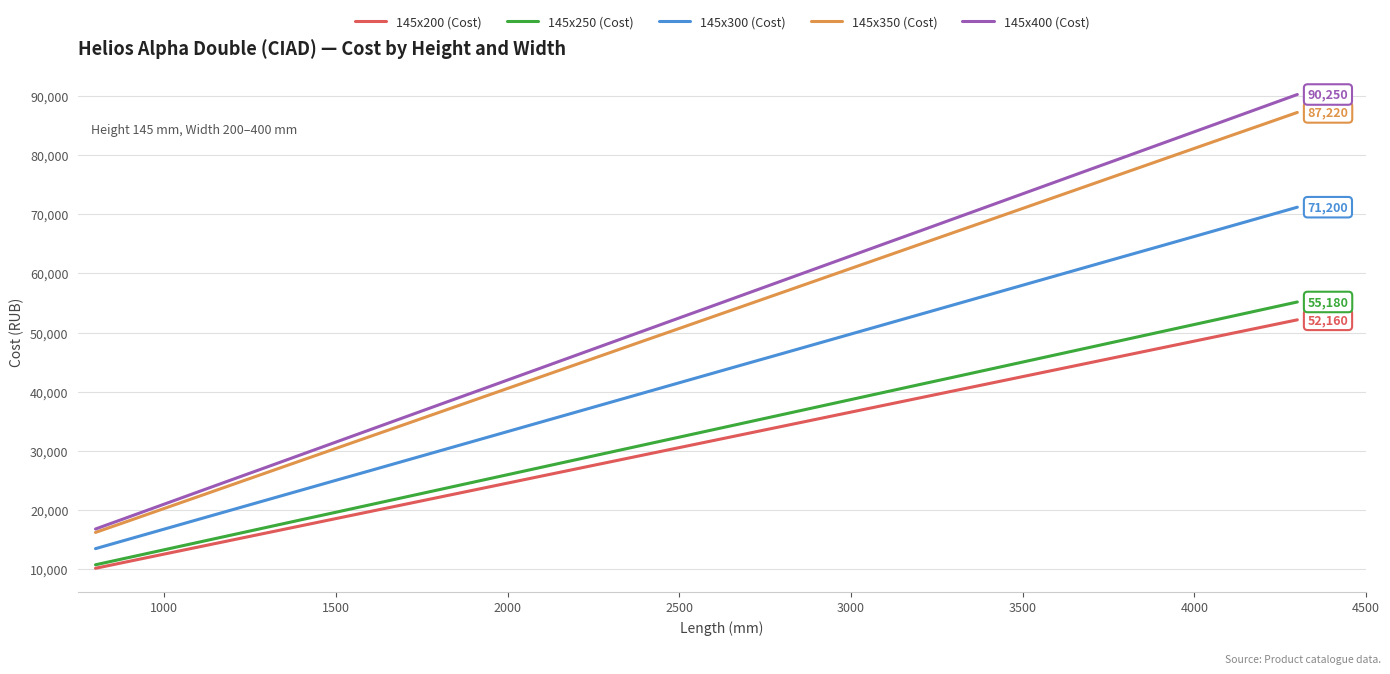

Reading left to right, list all the values displayed in this chart.

145x200 (Cost): 10160	11360	12560	13760	14960	16160	17360	18560	19760	20960	22160	23360	24560	25760	26960	28160	29360	30560	31760	32960	34160	35360	36560	37760	38960	40160	41360	42560	43760	44960	46160	47360	48560	49760	50960	52160
145x250 (Cost): 10750	12020	13290	14560	15830	17100	18370	19630	20900	22170	23440	24710	25980	27250	28520	29790	31060	32330	33600	34870	36140	37410	38680	39950	41220	42480	43750	45020	46290	47560	48830	50100	51370	52640	53910	55180
145x300 (Cost): 13480	15130	16780	18430	20080	21730	23380	25030	26670	28320	29970	31620	33270	34920	36570	38220	39870	41520	43170	44820	46460	48110	49760	51410	53060	54710	56360	58010	59660	61310	62960	64600	66250	67900	69550	71200
145x350 (Cost): 16220	18240	20270	22300	24330	26360	28390	30420	32450	34470	36500	38530	40560	42590	44620	46650	48680	50700	52730	54760	56790	58820	60850	62880	64910	66940	68960	70990	73020	75050	77080	79110	81140	83170	85190	87220
145x400 (Cost): 16800	18900	21000	23100	25200	27290	29390	31490	33590	35690	37790	39880	41980	44080	46180	48280	50380	52480	54570	56670	58770	60870	62970	65070	67160	69260	71360	73460	75560	77660	79750	81850	83950	86050	88150	90250